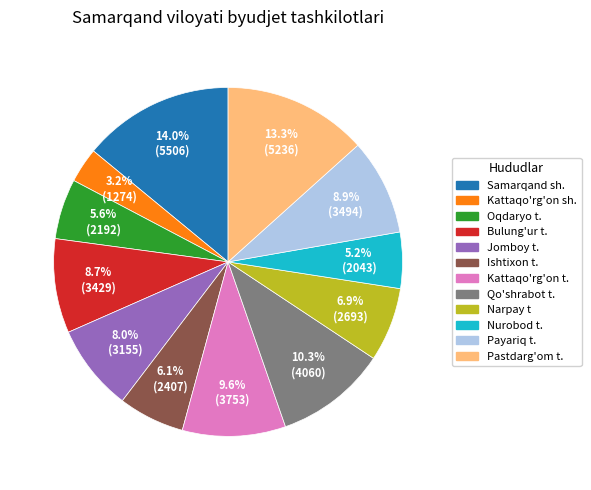

Count the number of slices in the pie.

12